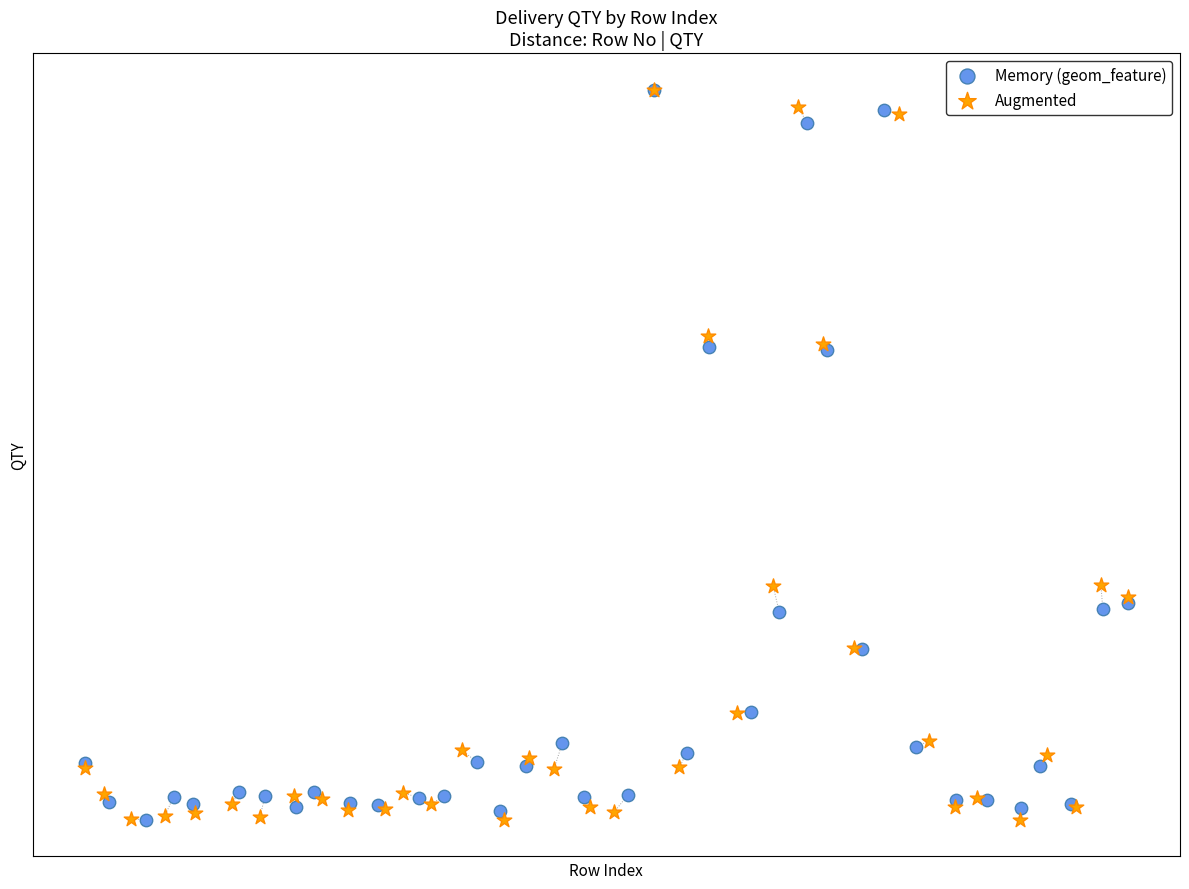

What are all the series names shown in the legend?

Memory (geom_feature), Augmented